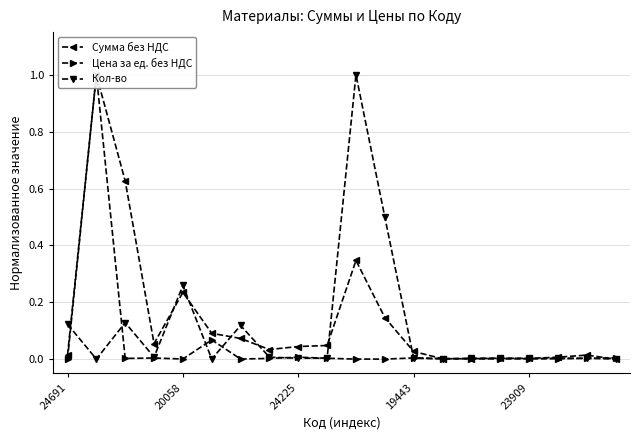

True or false: Кол-во has more than 1 interior local peaks.

True